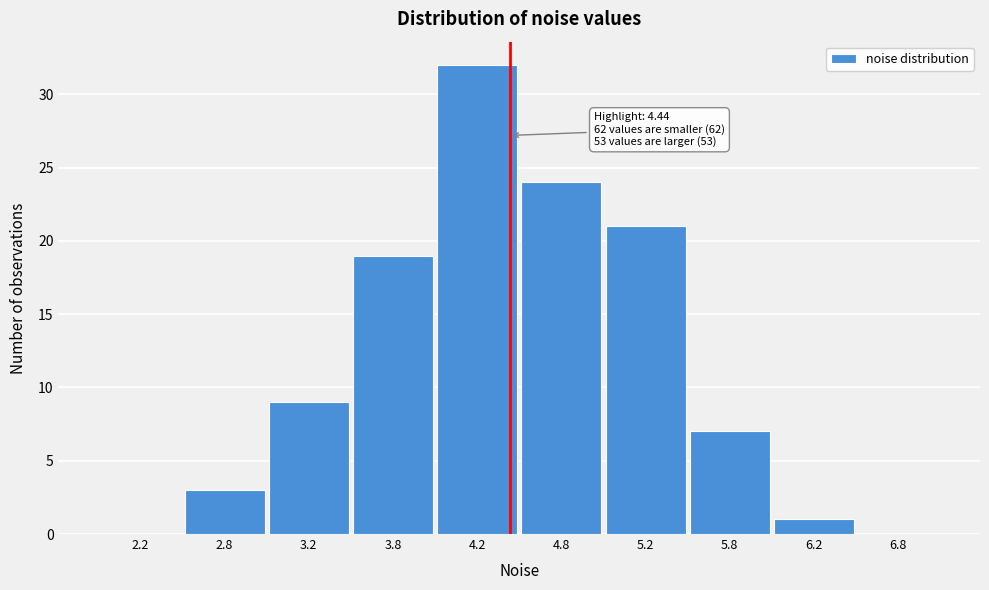

Which range on the x-axis has the tallest bar?

4.0 to 4.5